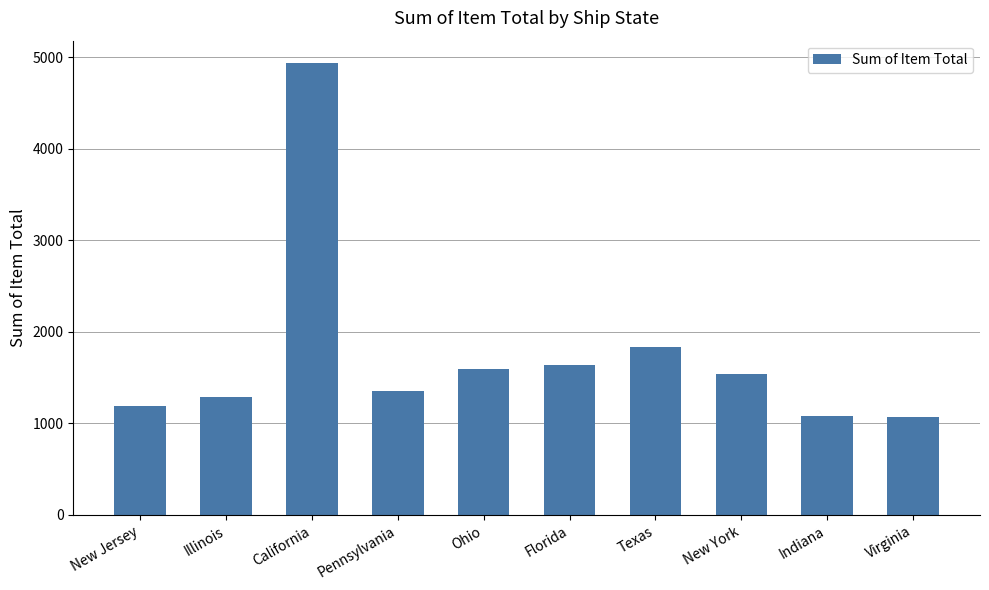

What is the label of the 7th bar from the right?

Pennsylvania